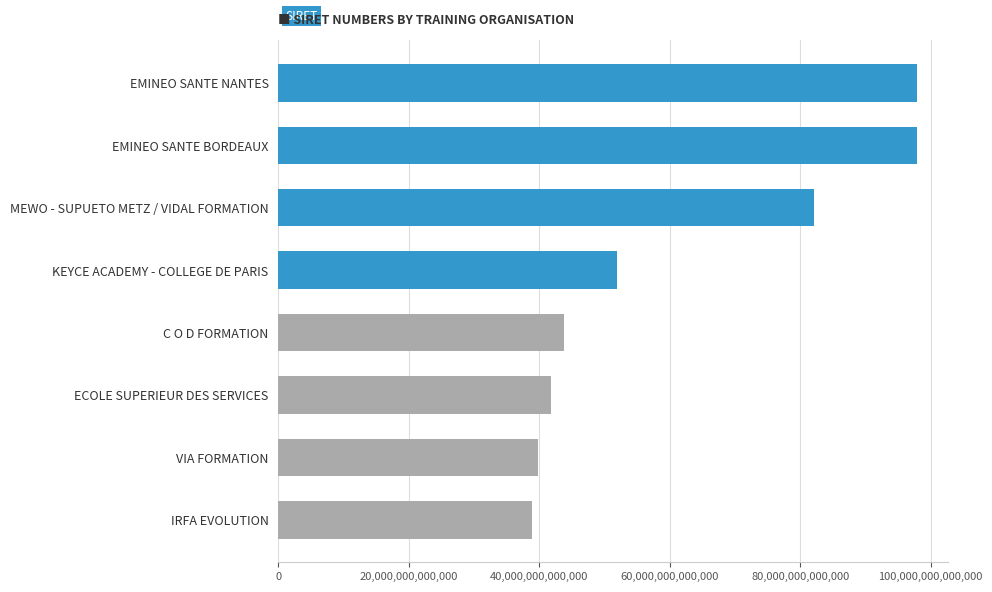

Does the chart contain any negative values?

No